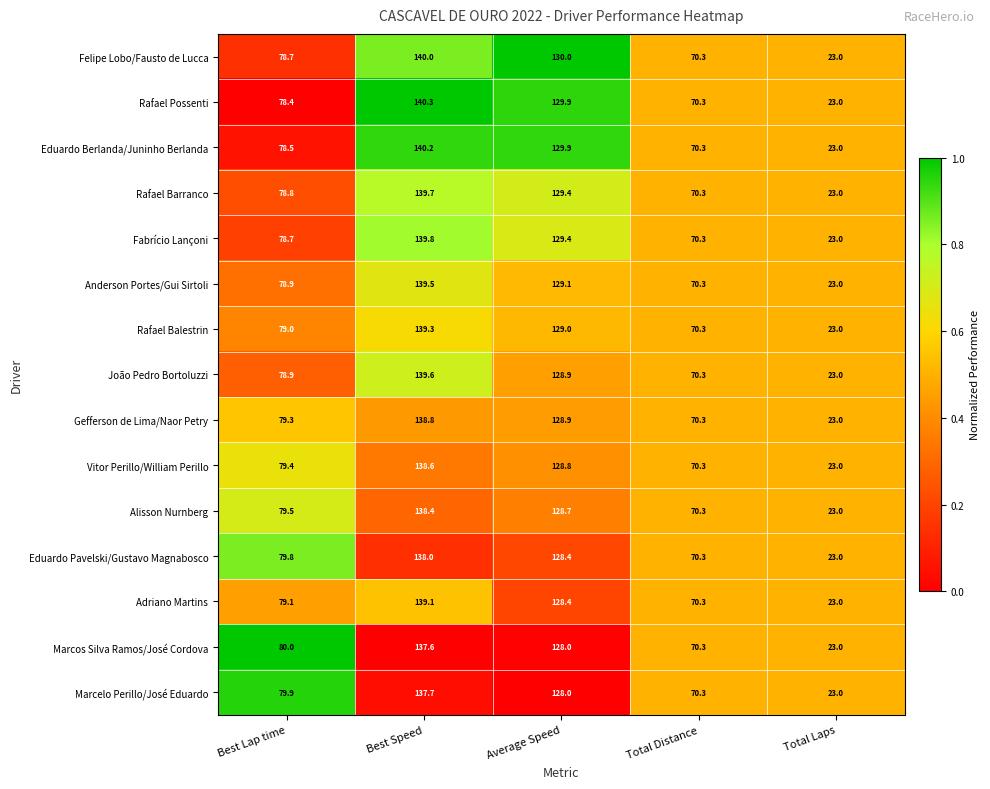

Which category has the lowest value across all series?

Total Laps